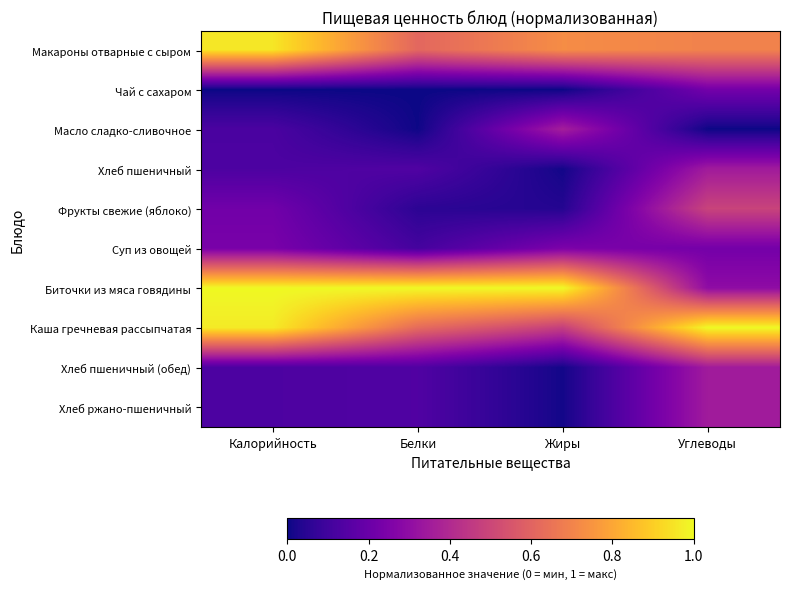

Reading right to left, transcribe all the data shown in this chart.

Макароны отварные с сыром: Углеводы=0.7	Жиры=0.7	Белки=0.6	Калорийность=1.0
Чай с сахаром: Углеводы=0.2	Жиры=0.0	Белки=0.0	Калорийность=0.0
Масло сладко-сливочное: Углеводы=0.0	Жиры=0.4	Белки=0.0	Калорийность=0.1
Хлеб пшеничный: Углеводы=0.3	Жиры=0.0	Белки=0.1	Калорийность=0.1
Фрукты свежие (яблоко): Углеводы=0.5	Жиры=0.0	Белки=0.1	Калорийность=0.2
Суп из овощей: Углеводы=0.2	Жиры=0.2	Белки=0.1	Калорийность=0.2
Биточки из мяса говядины: Углеводы=0.3	Жиры=1.0	Белки=1.0	Калорийность=1.0
Каша гречневая рассыпчатая: Углеводы=1.0	Жиры=0.5	Белки=0.6	Калорийность=1.0
Хлеб пшеничный (обед): Углеводы=0.3	Жиры=0.0	Белки=0.1	Калорийность=0.1
Хлеб ржано-пшеничный: Углеводы=0.3	Жиры=0.0	Белки=0.1	Калорийность=0.1